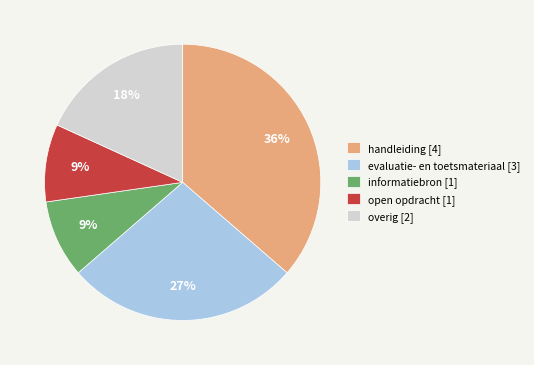

Which slice is the largest?

handleiding [4]